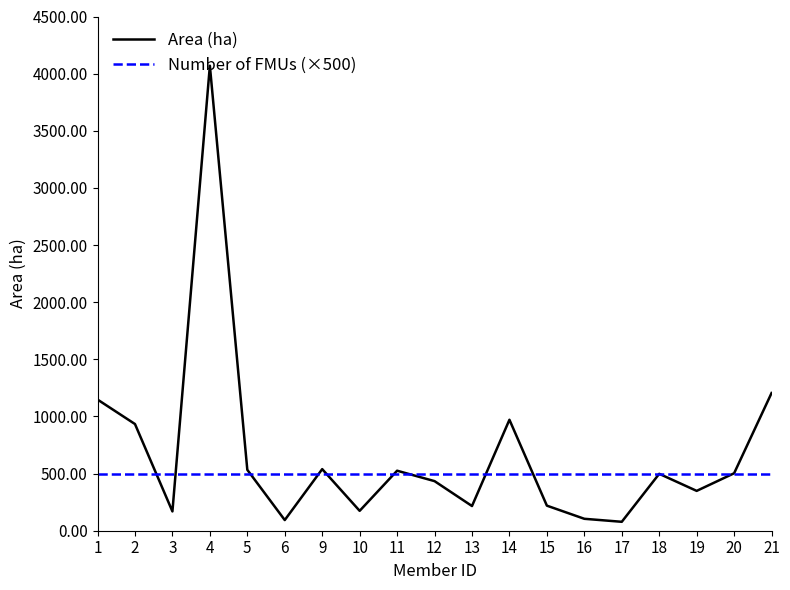

Where is Area (ha) nearest to the value 2073?

21